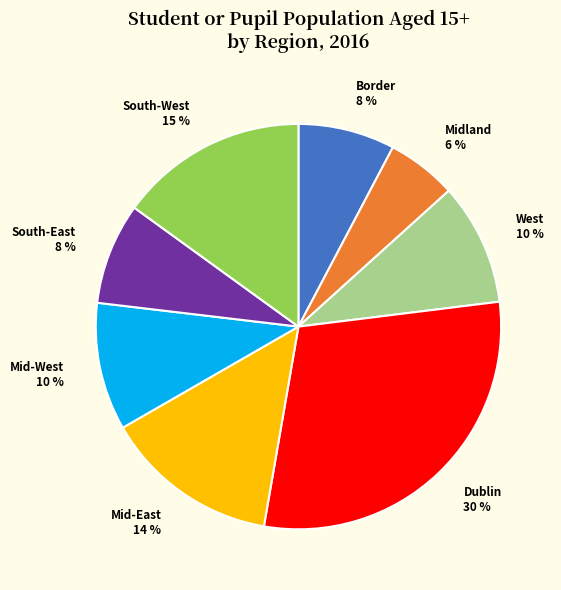

The Mid-West slice represents 10% of the pie. True or false?

True